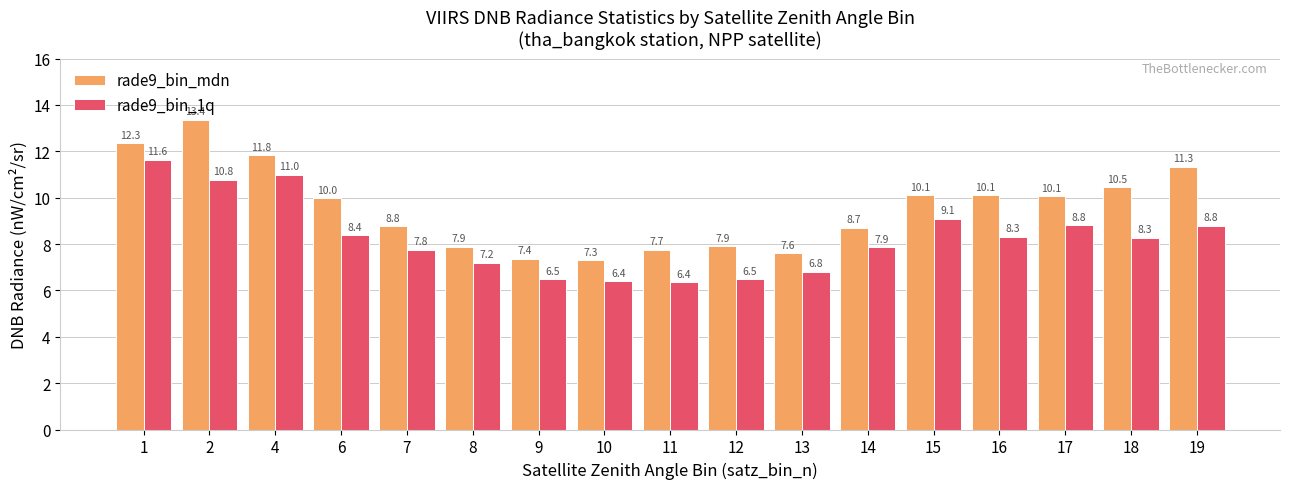

Is the value of rade9_bin_1q at 14 greater than the value of rade9_bin_mdn at 17?

No